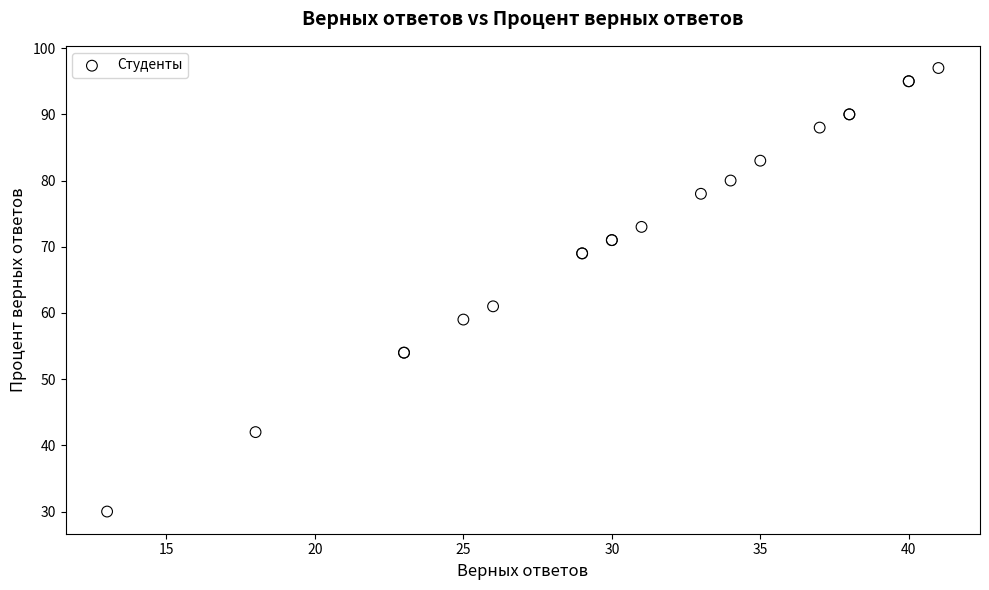

What Y value in the scatter plot is closest to 63?

61